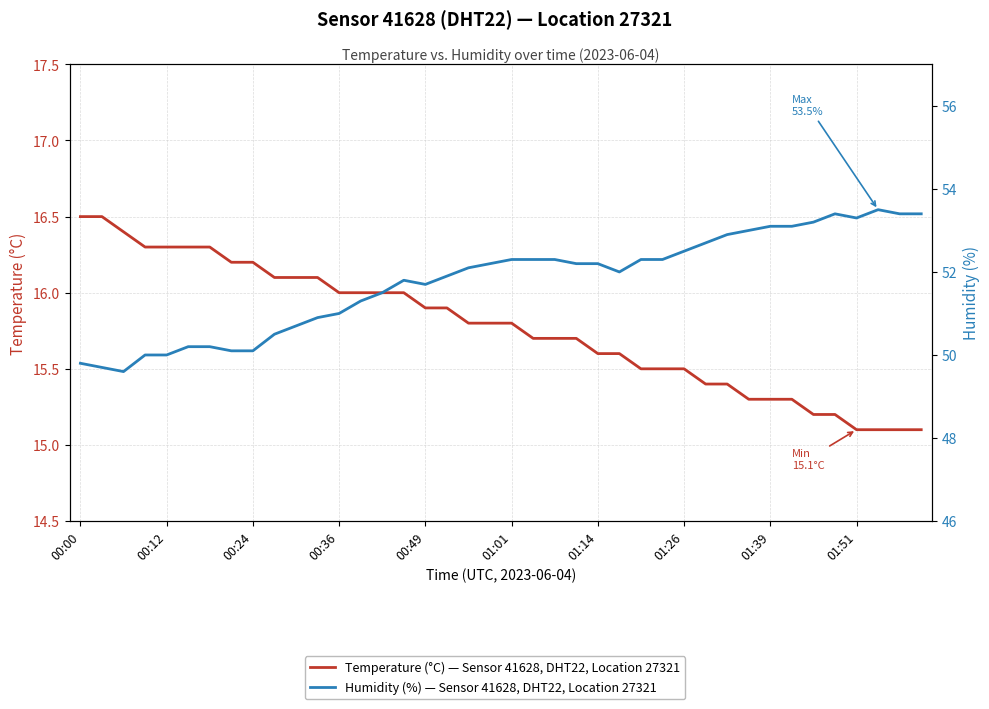

Reading left to right, transcribe all the data shown in this chart.

Temperature (°C) — Sensor 41628, DHT22, Location 27321: 16.5	16.5	16.4	16.3	16.3	16.3	16.3	16.2	16.2	16.1	16.1	16.1	16.0	16.0	16.0	16.0	15.9	15.9	15.8	15.8	15.8	15.7	15.7	15.7	15.6	15.6	15.5	15.5	15.5	15.4	15.4	15.3	15.3	15.3	15.2	15.2	15.1	15.1	15.1	15.1
Humidity (%) — Sensor 41628, DHT22, Location 27321: 49.8	49.7	49.6	50.0	50.0	50.2	50.2	50.1	50.1	50.5	50.7	50.9	51.0	51.3	51.5	51.8	51.7	51.9	52.1	52.2	52.3	52.3	52.3	52.2	52.2	52.0	52.3	52.3	52.5	52.7	52.9	53.0	53.1	53.1	53.2	53.4	53.3	53.5	53.4	53.4